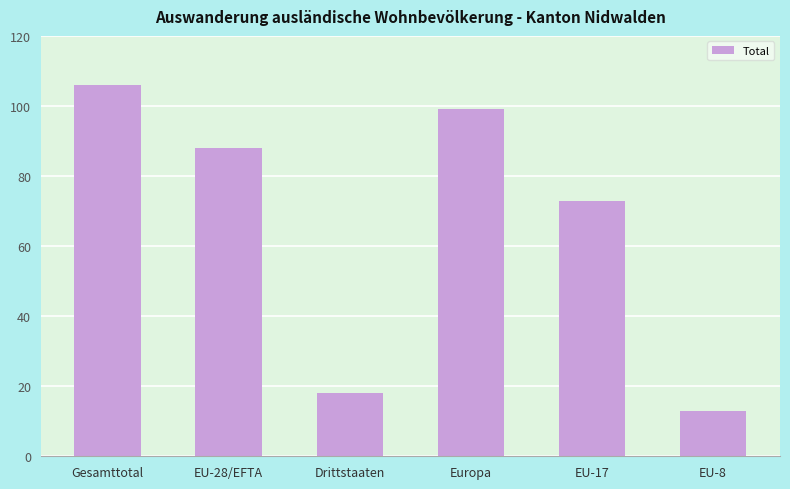

List the labels in order of value, smallest first.

EU-8, Drittstaaten, EU-17, EU-28/EFTA, Europa, Gesamttotal